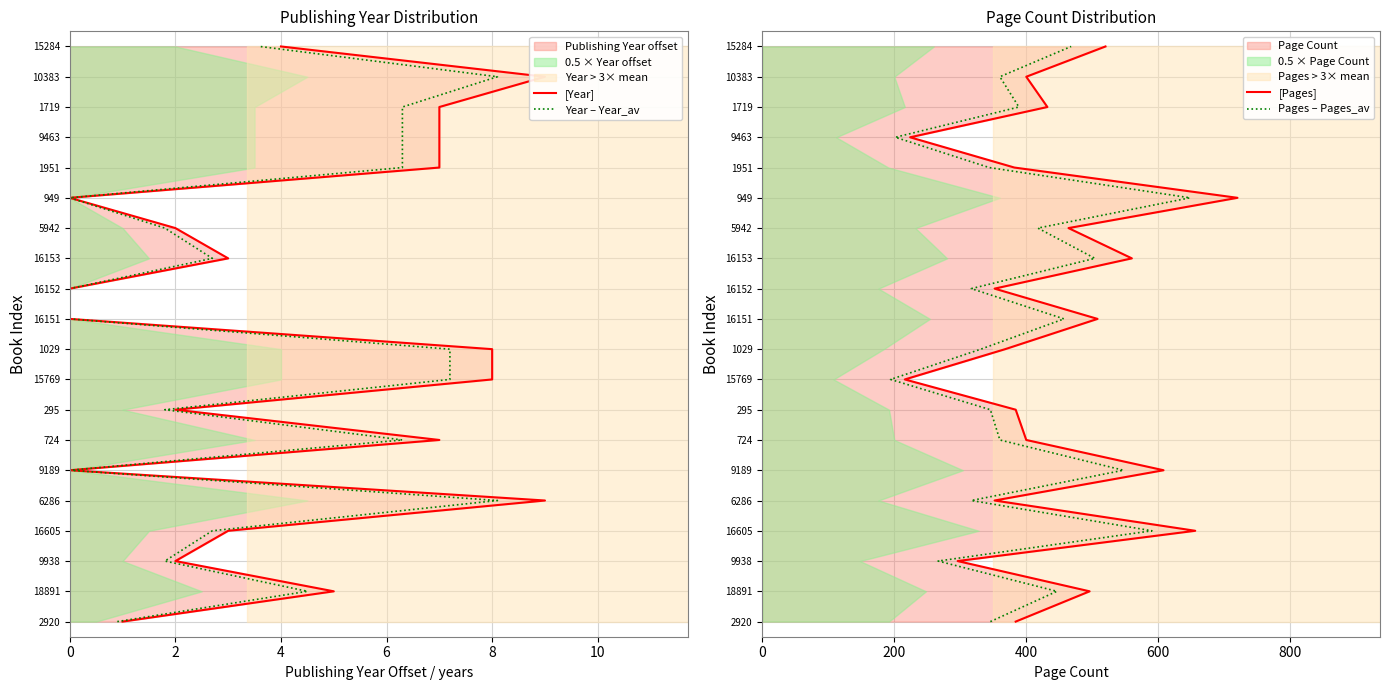

True or false: [Year] and Year – Year_av cross at least once.

False